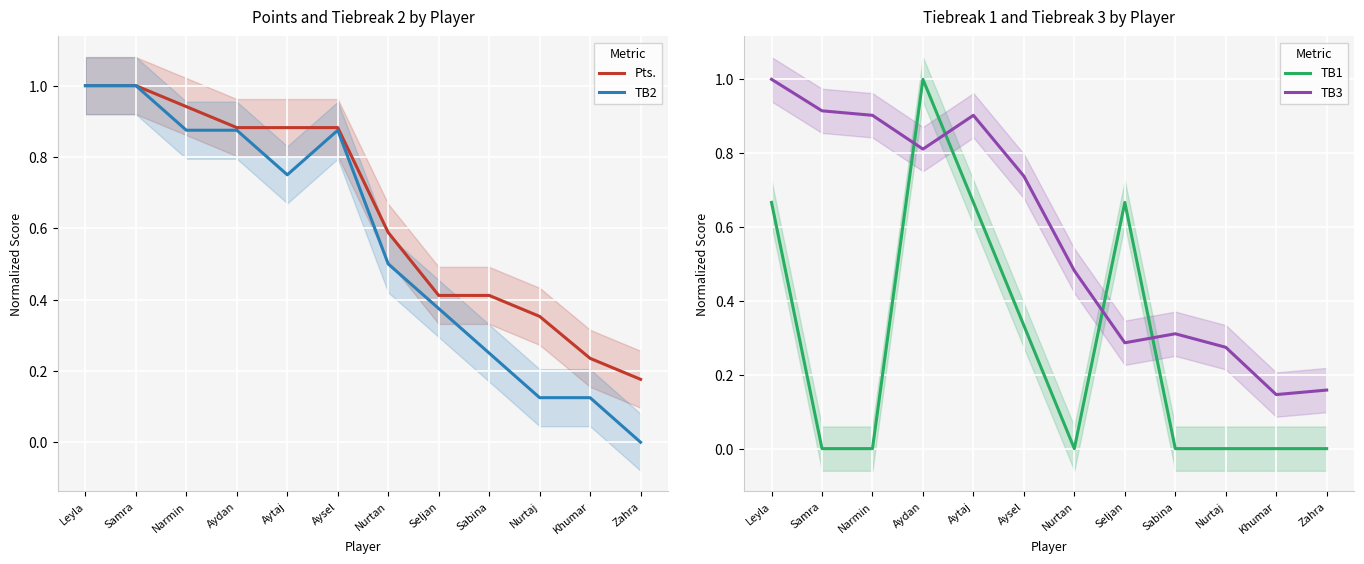

Count the number of data series in this chart.

4